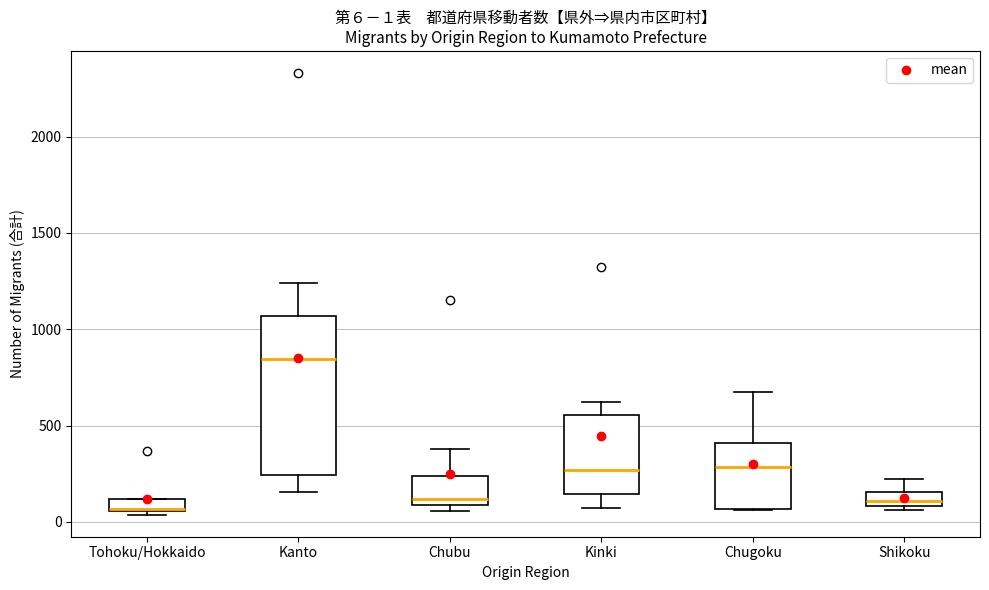

Which box has the highest median line?

Kanto